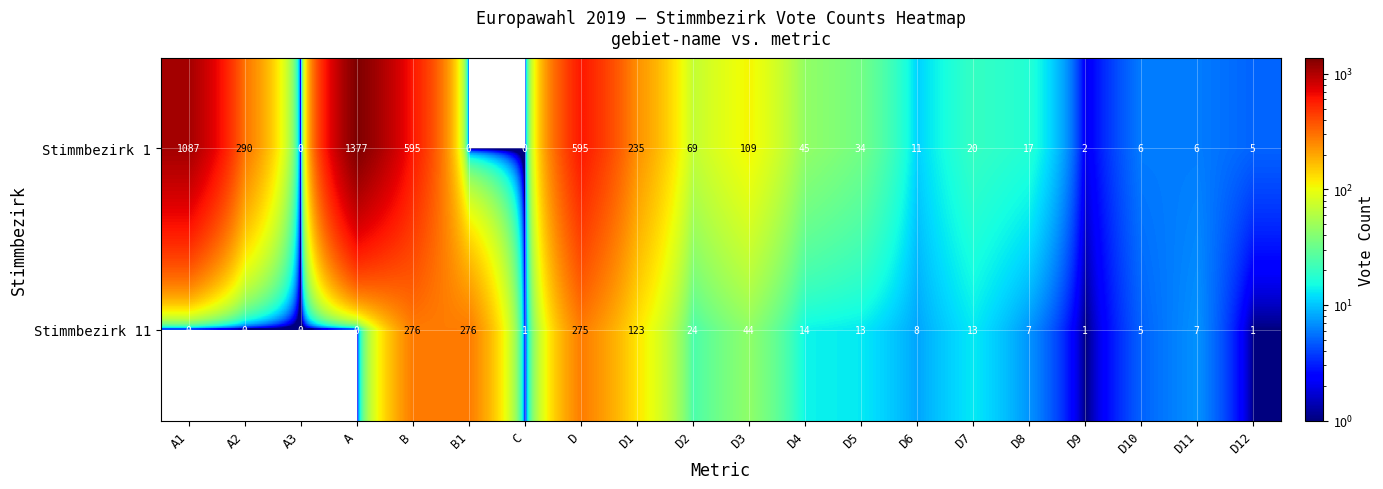

Which series changed the most between A2 and D2?

Stimmbezirk 1